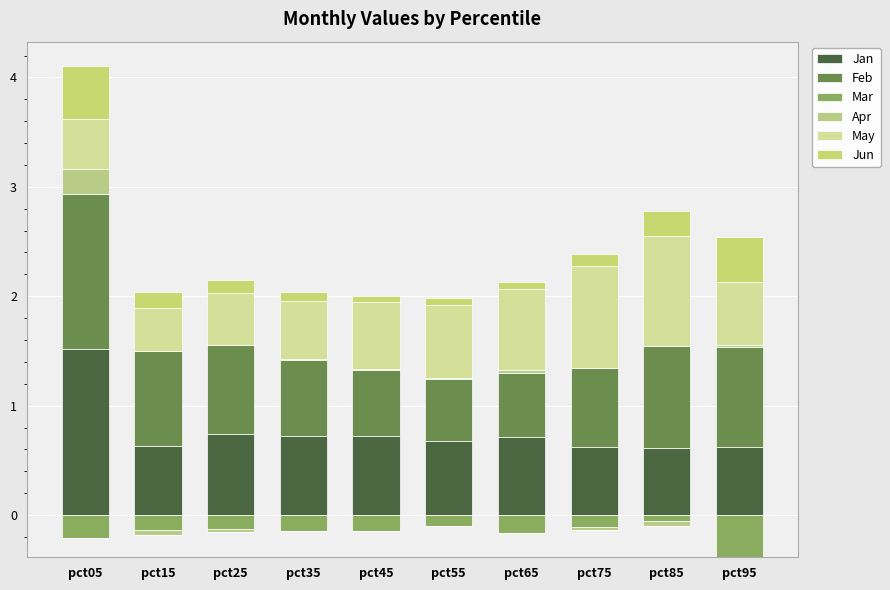

What is the minimum value for May?

0.4